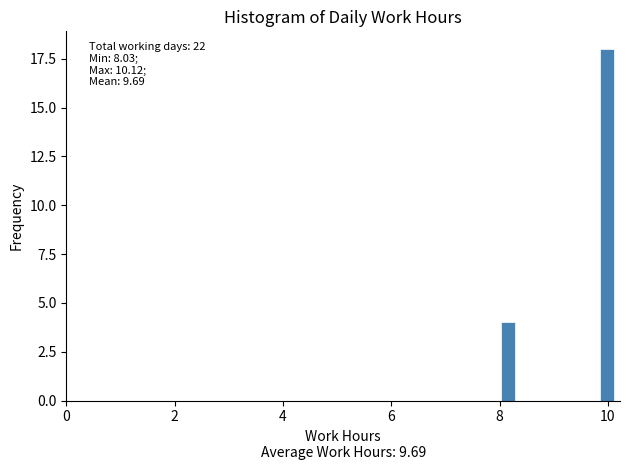

Read against the x-axis, roughly where is the centre of the tallest bar?

10.0